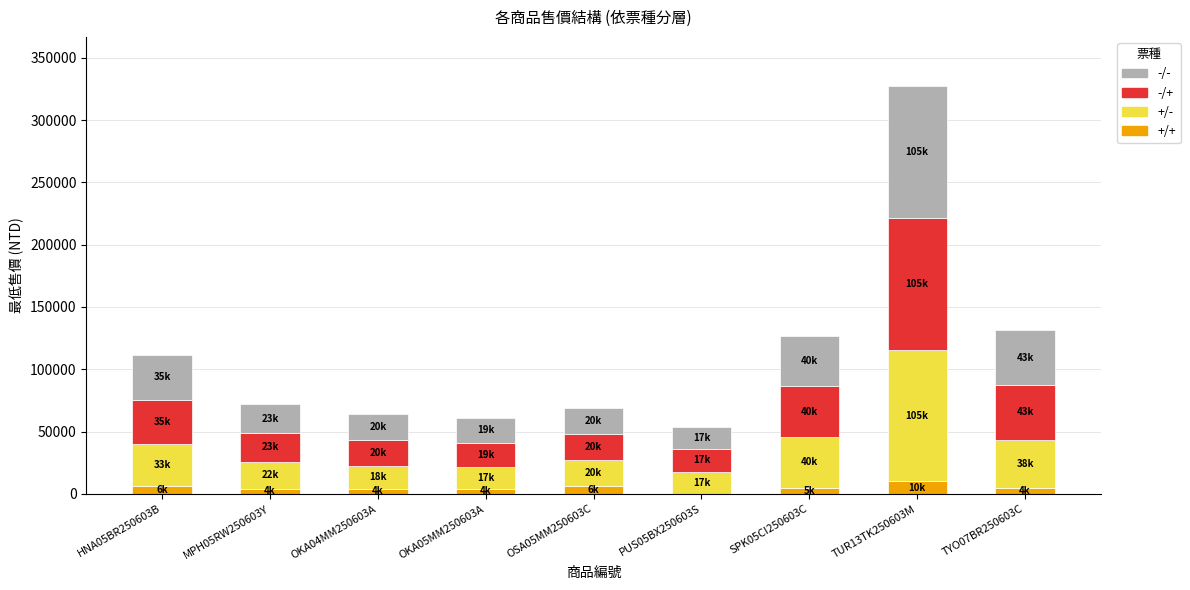

At which category is the sum across all series the highest?

TUR13TK250603M